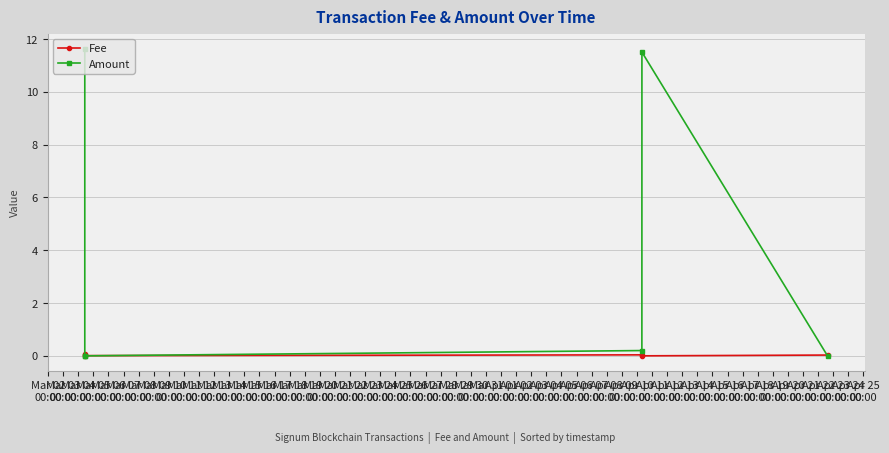

What is the label of the 5th point from the right?

Mar 03
00:00